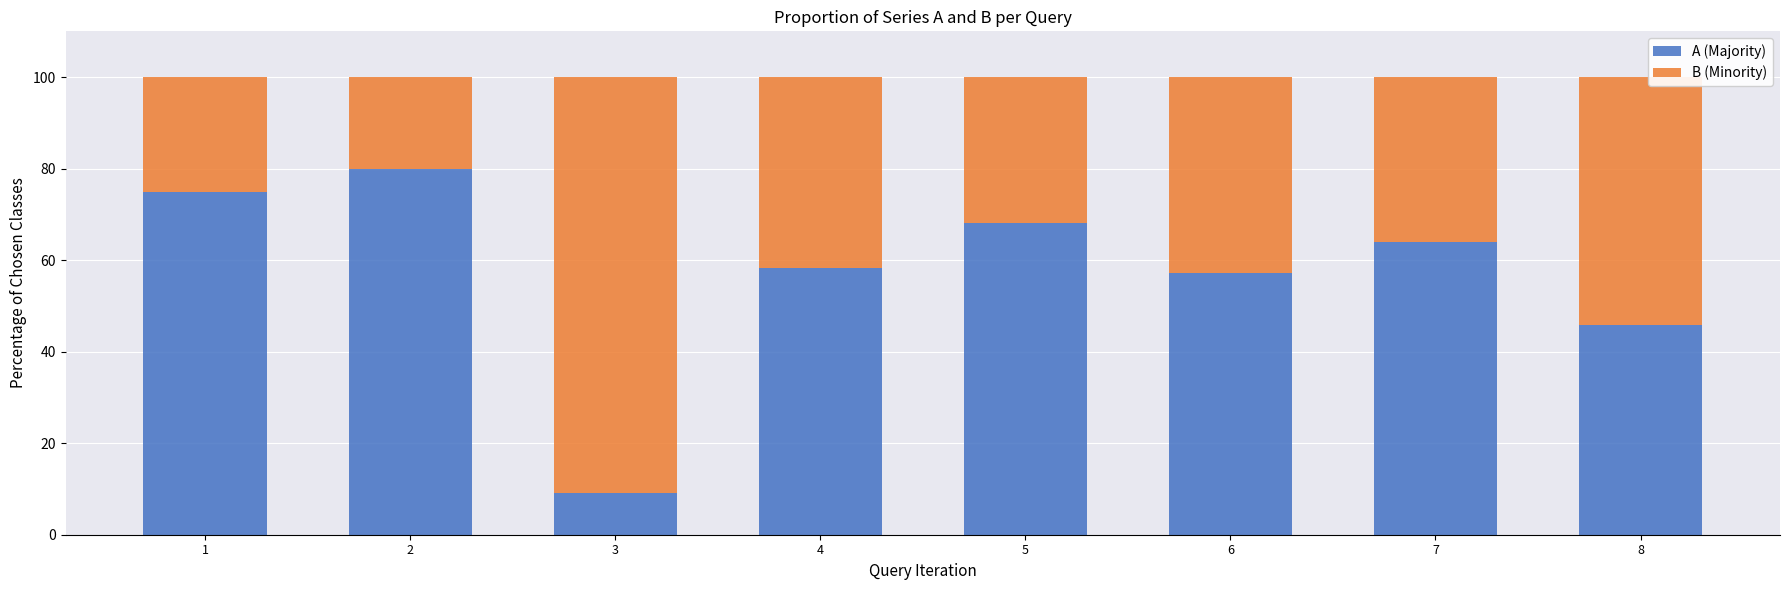

How many distinct data groups are displayed?

2